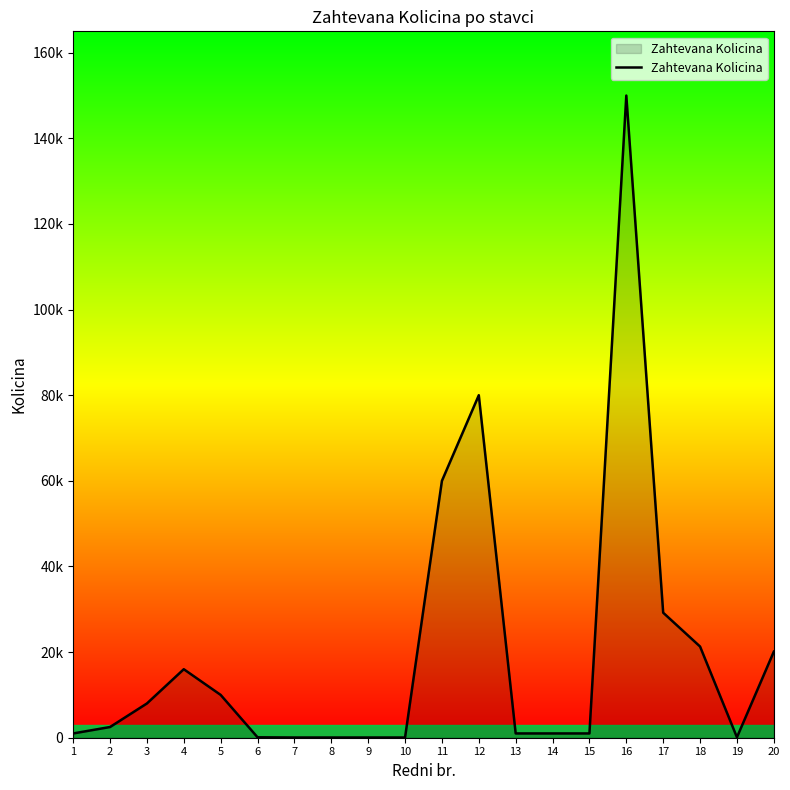

Does the chart display data point markers on the line(s)?

No